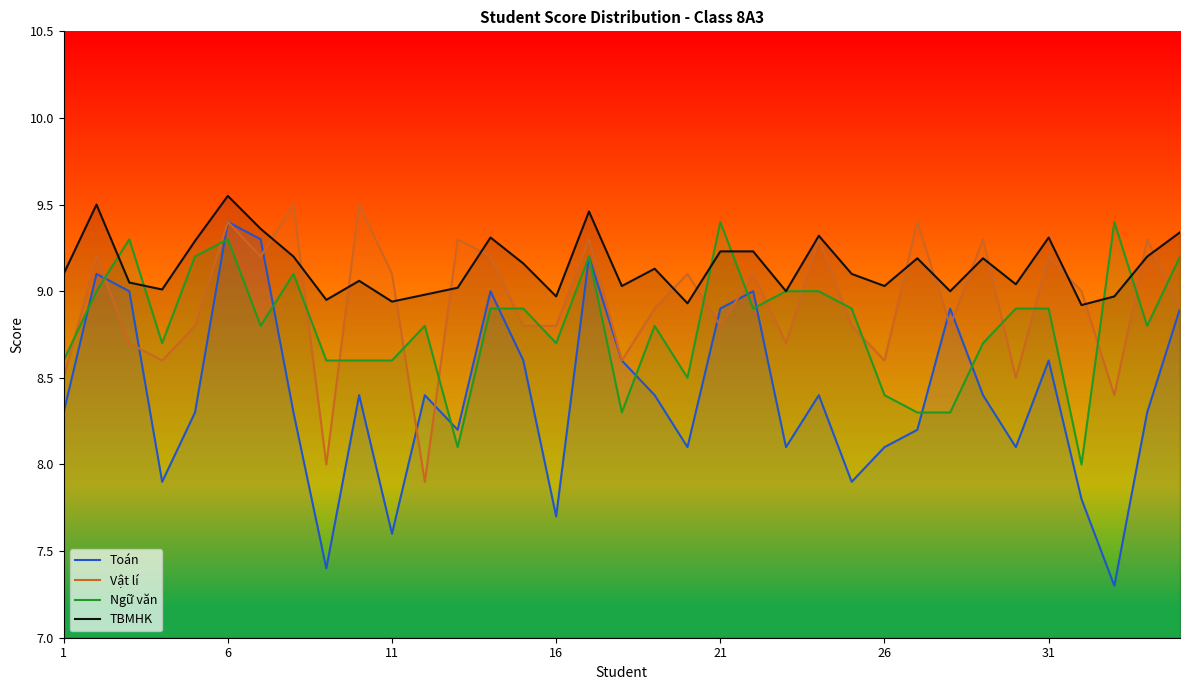

Read the Toán value at 16.

7.7